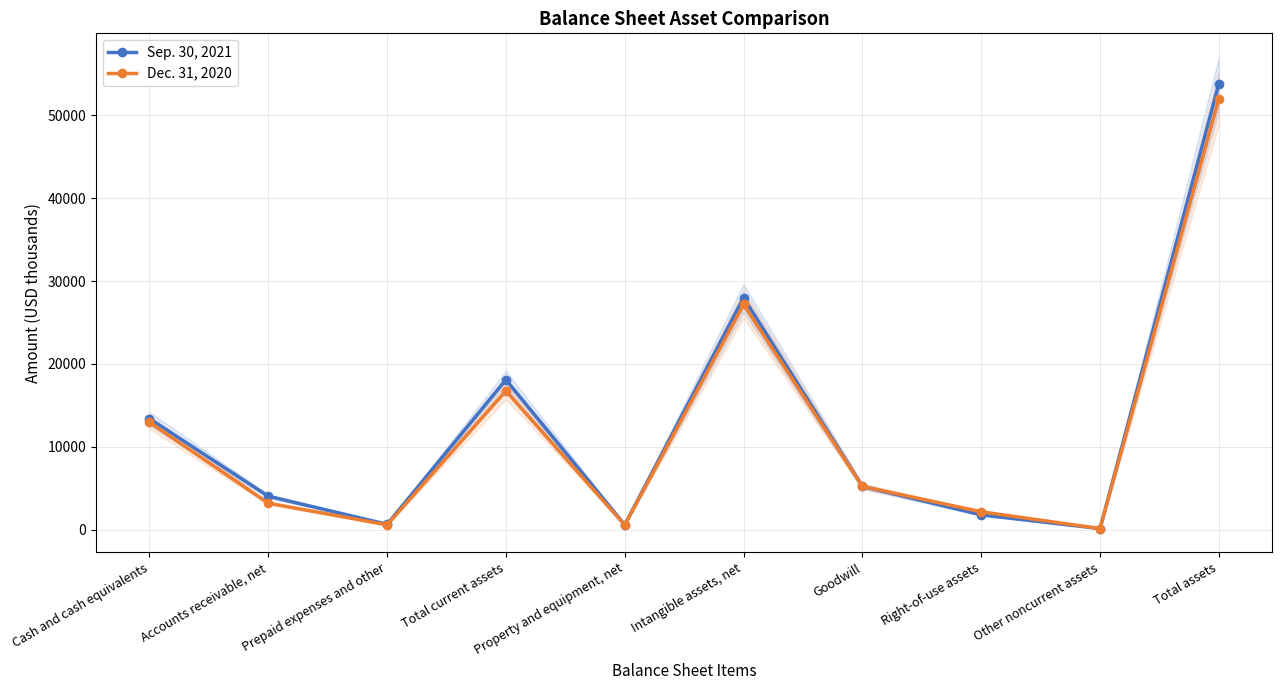

At how many categories does at least one series exceed 5753?

4